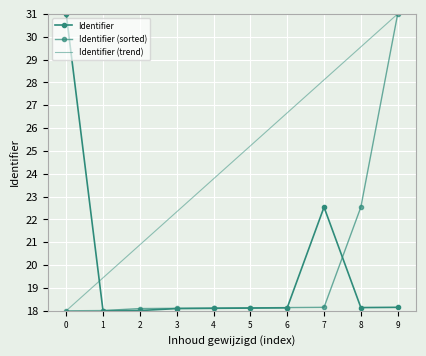

At which label does Identifier (trend) first exceed 25?

5